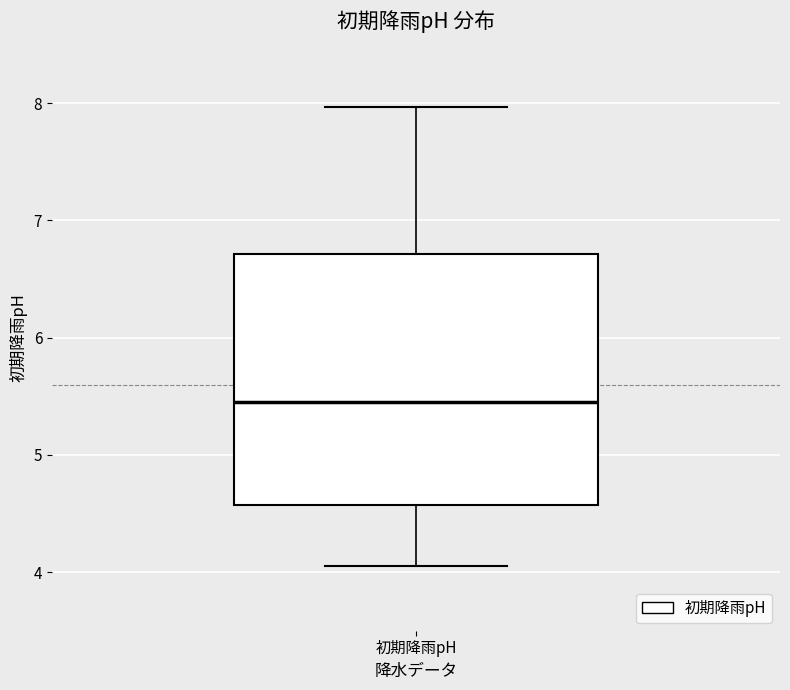

Transcribe this box plot: give where the median line is, the range the box spans, and where the two whiskers end, as read against the y-axis. The values are not printed on the chart, so give them approximately, as read against the axis.

median 5.5, box 4.6 to 6.7, whiskers 4.1 to 8.0